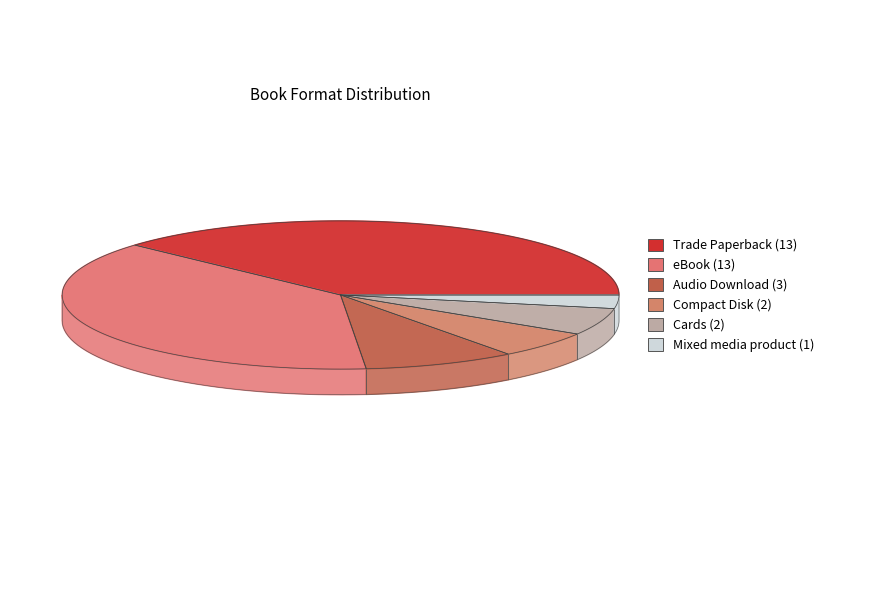

How many slices are in this pie chart?

6